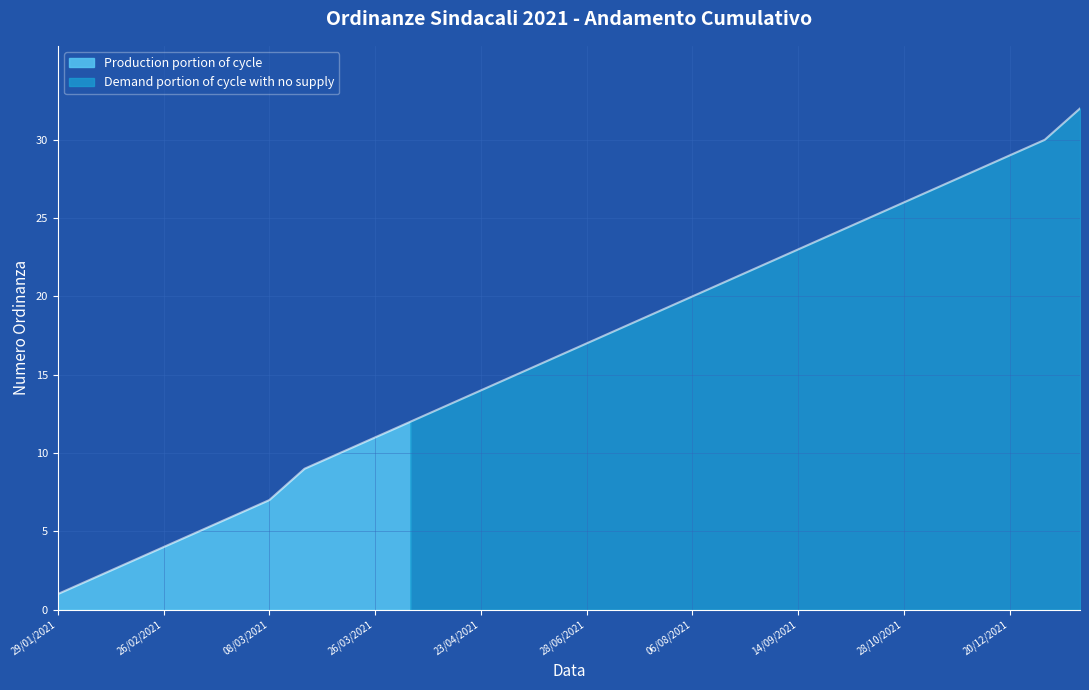

What is the label of the 22nd point from the right?

19/03/2021